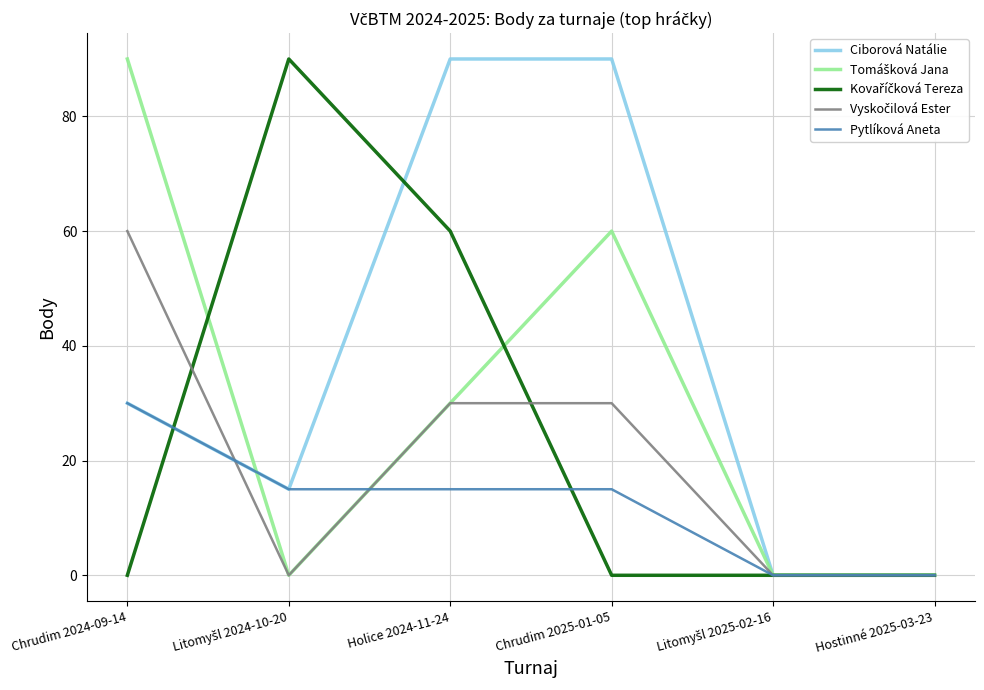

At which label is Ciborová Natálie closest to 45?

Chrudim 2024-09-14